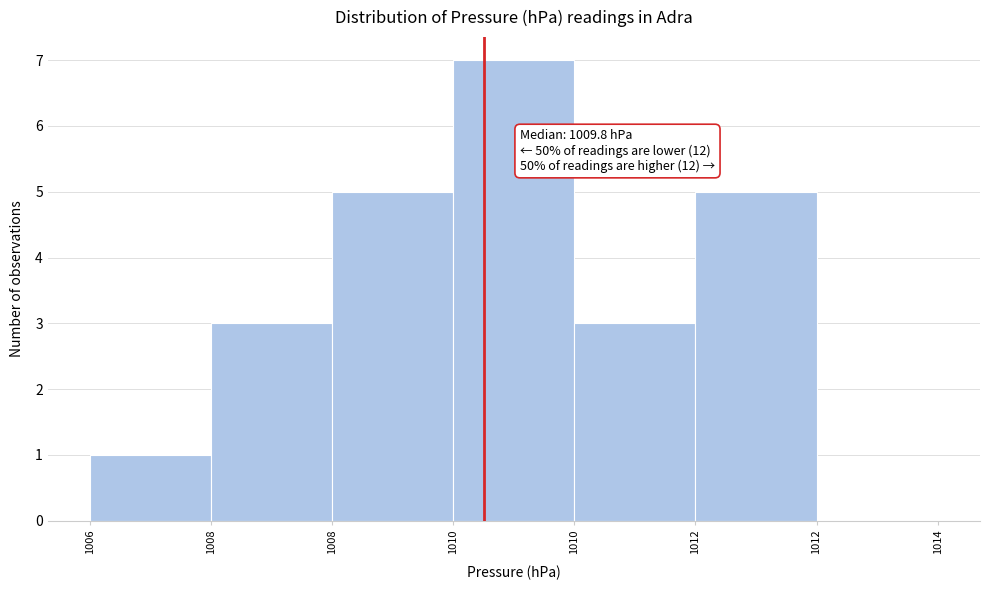

Count the number of categories in the chart.

7